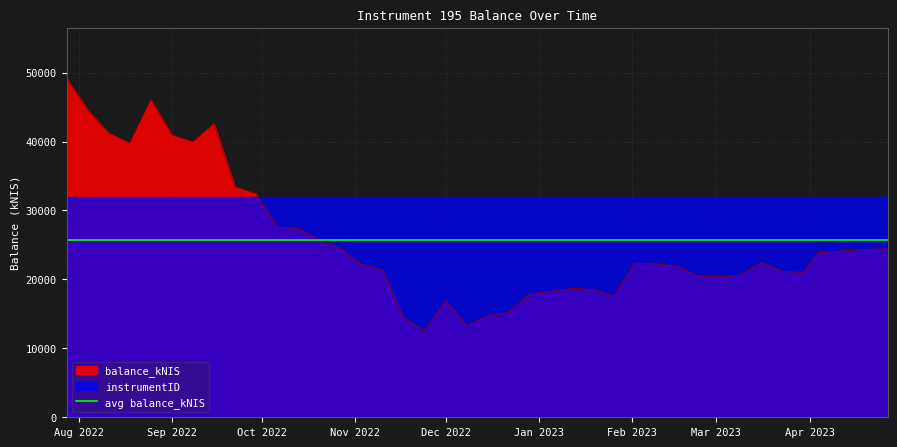

The balance_kNIS series shows 40947.8 at Sep 2022. True or false?

True